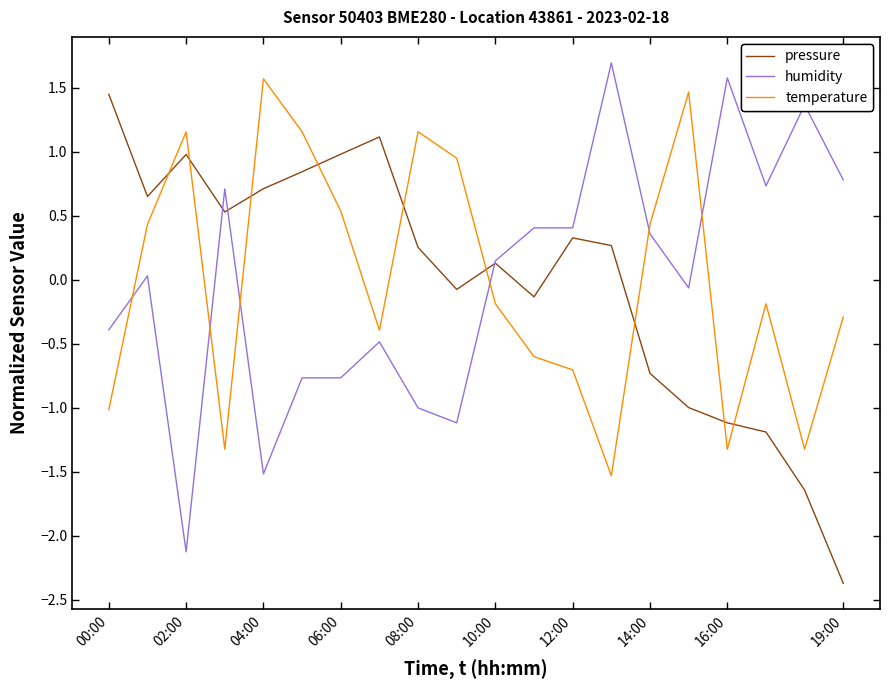

True or false: humidity and temperature intersect in this chart.

True